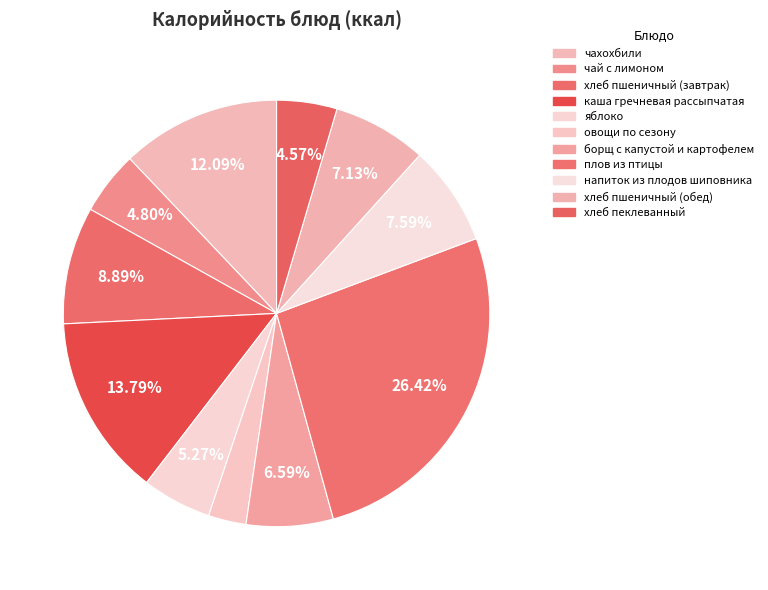

Approximately how many times larger is the value at овощи по сезону compared to плов из птицы?

0.1